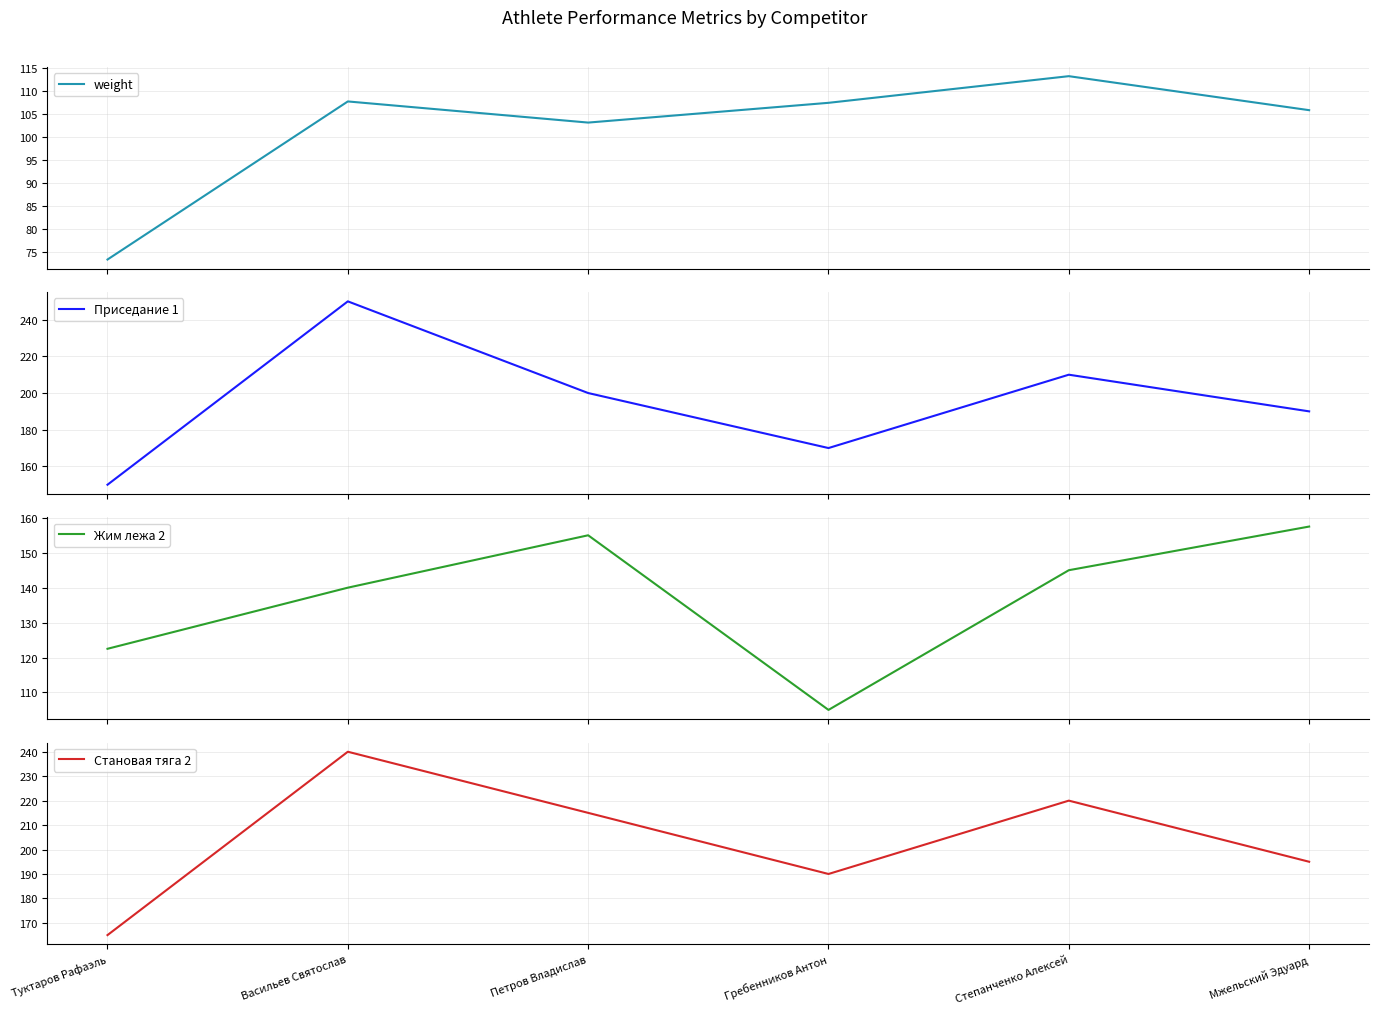

Where does the Приседание 1 series first go above 200?

Васильев Святослав